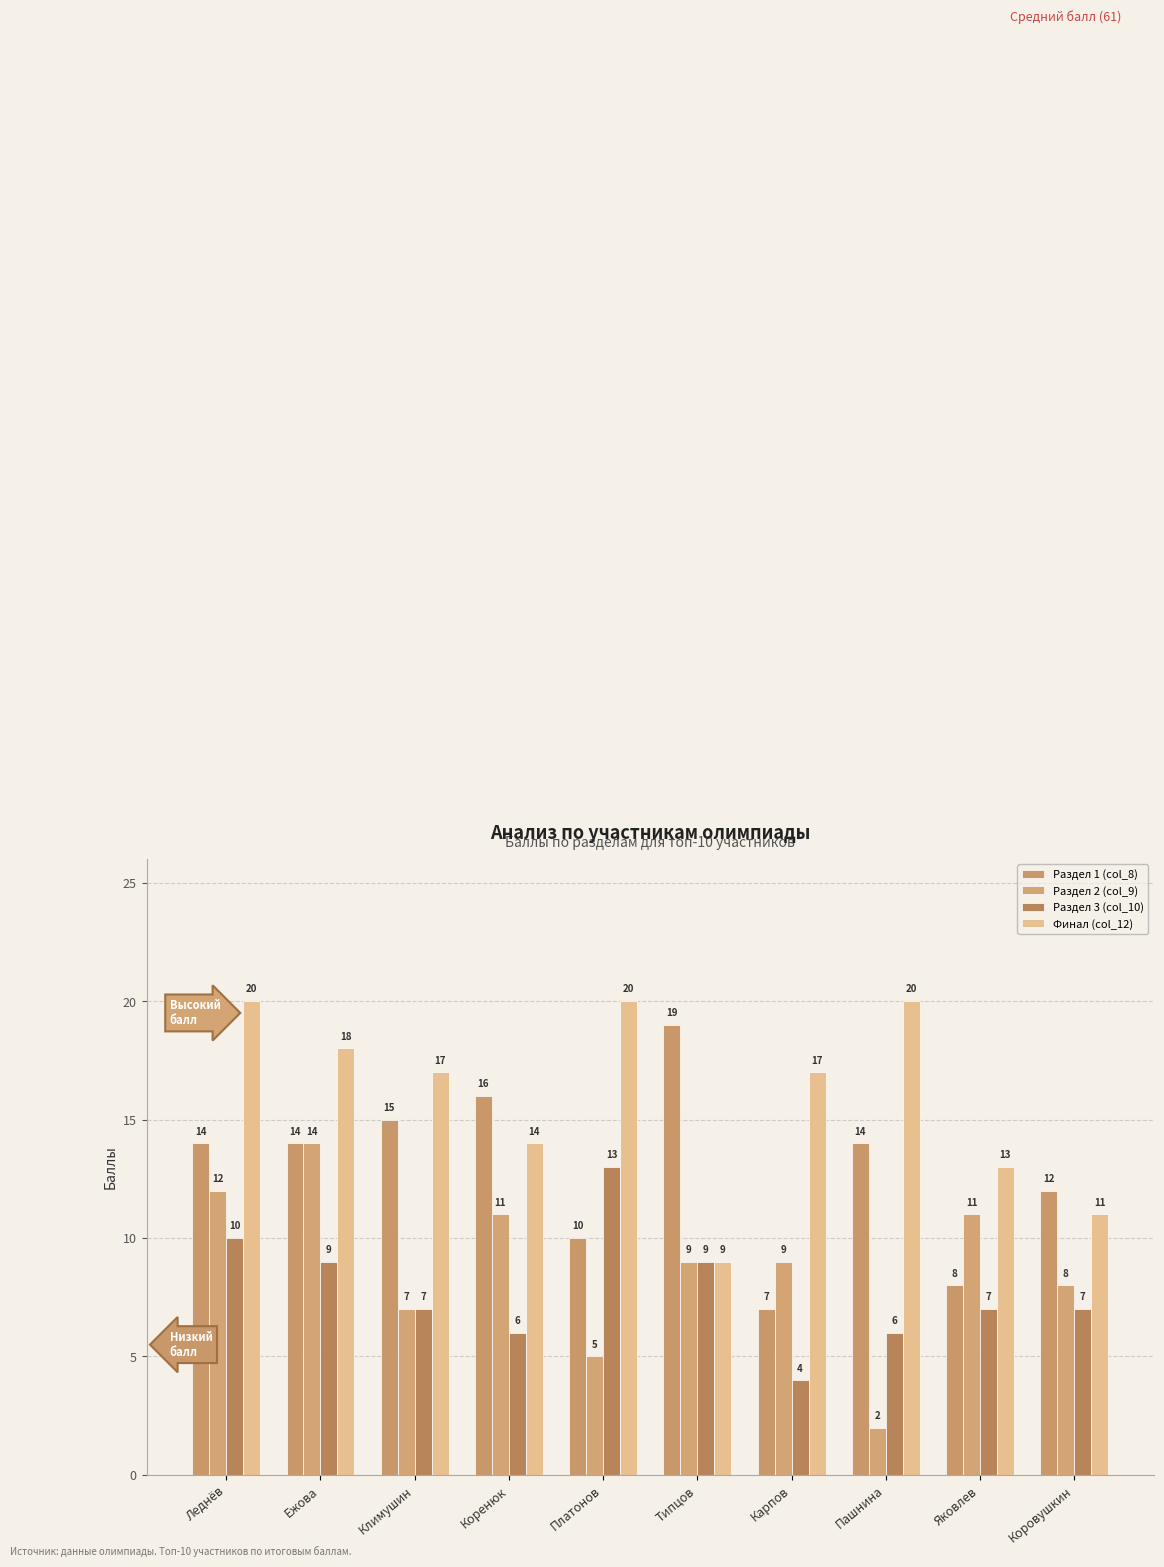

Is the value of Раздел 2 (col_9) at Коровушкин greater than the value of Финал (col_12) at Коренюк?

No